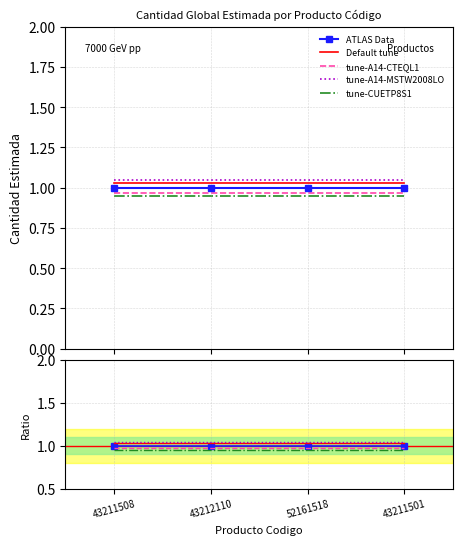

What is the smallest value displayed?

0.9